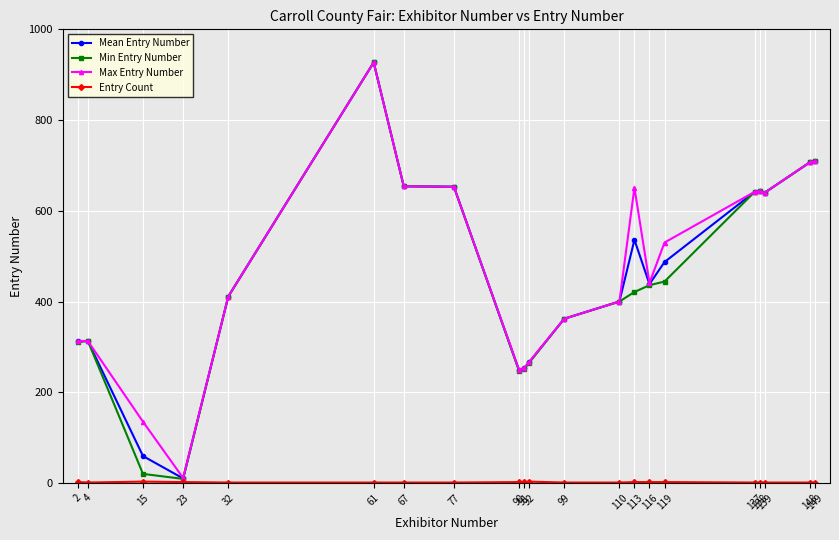

Is it true that Mean Entry Number equals 709.0 at 149?

True